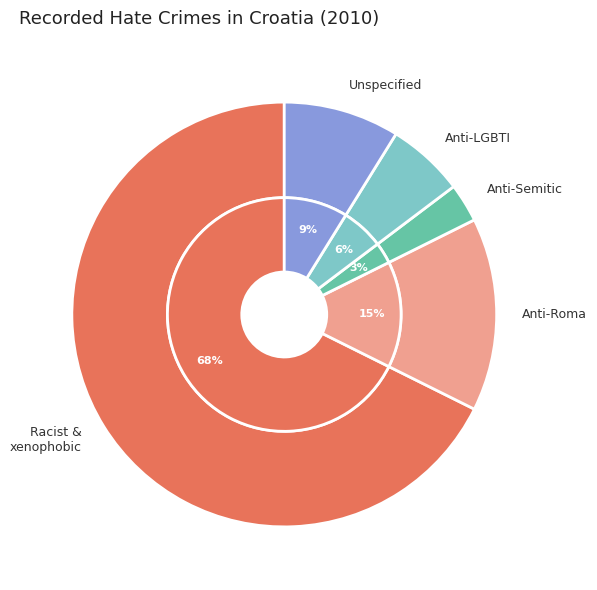

The Anti-Semitic hate crime slice represents 11% of the pie. True or false?

False